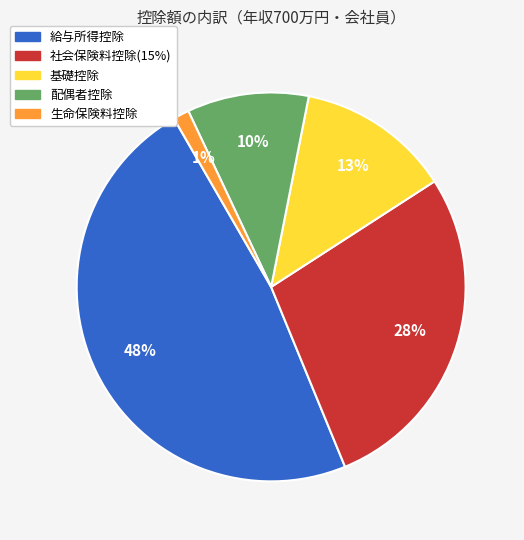

To the nearest percent, what is the average slice percentage?

20%